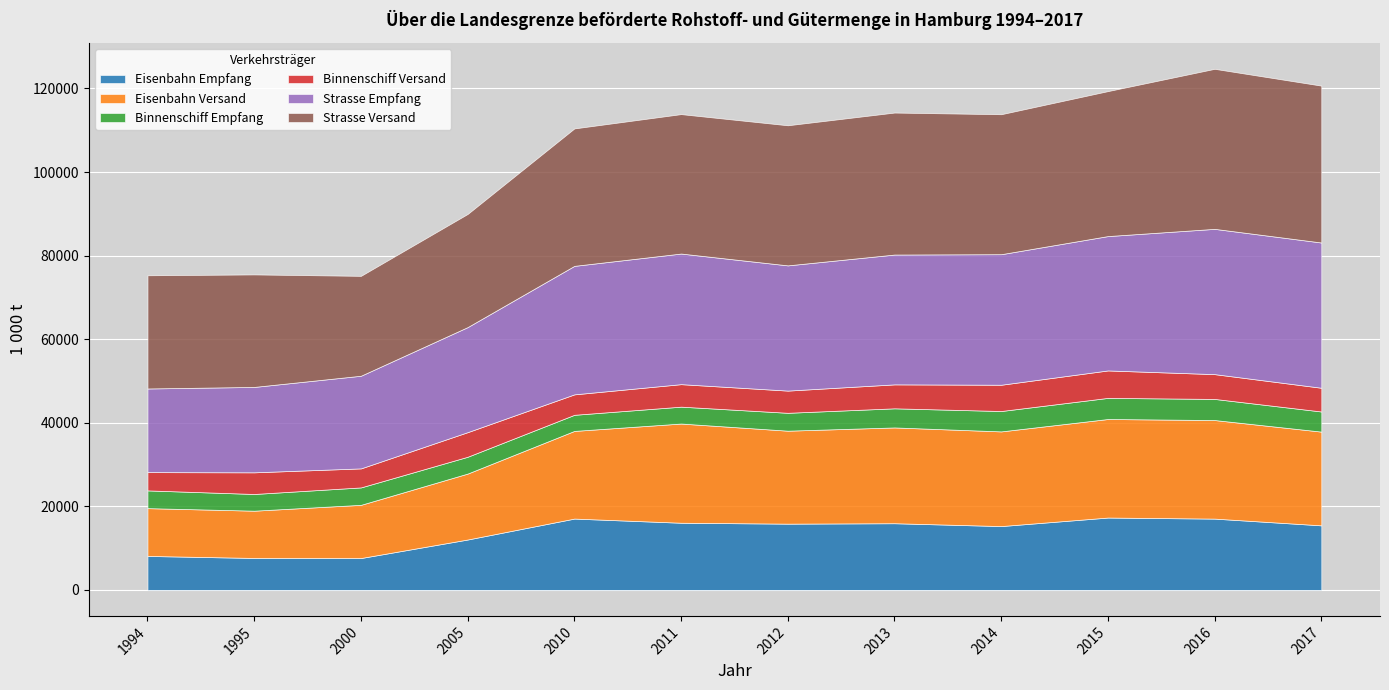

Read the Strasse Versand value at 2010.

32894